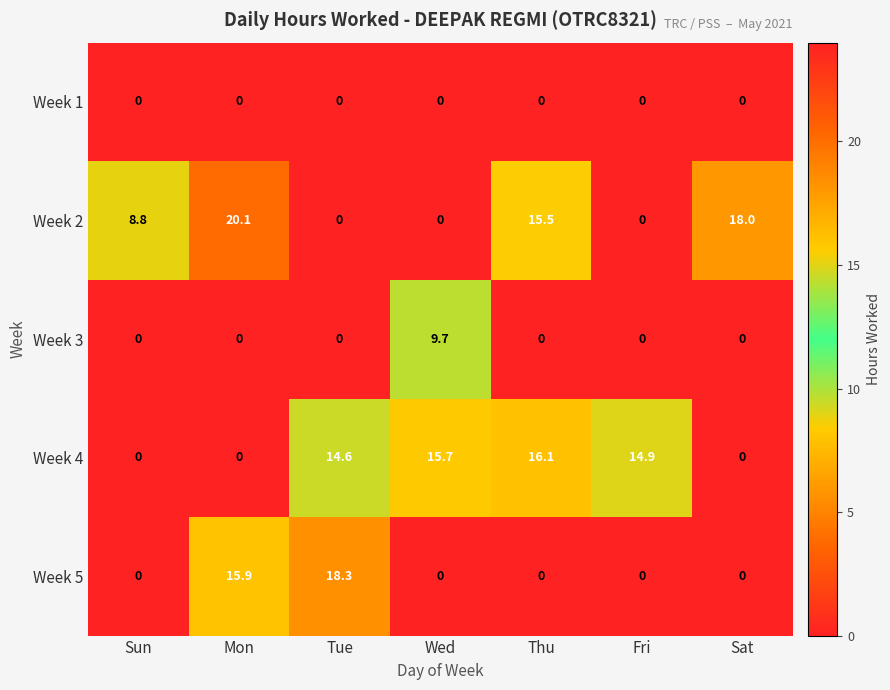

Which series changed the most between Sun and Wed?

Week 4